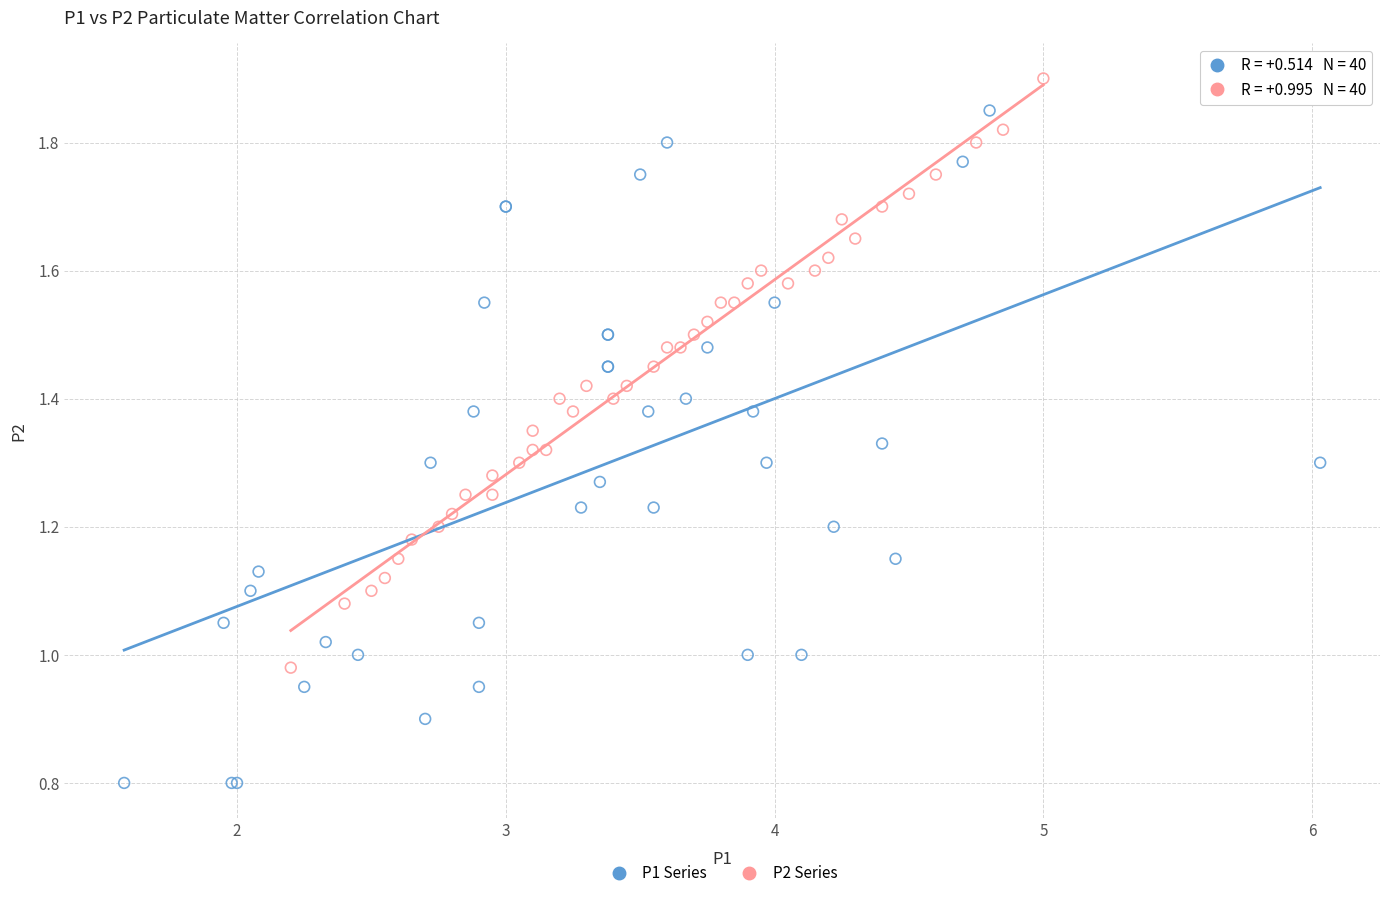

Which series has the largest Y range (max minus min)?

P1 Series